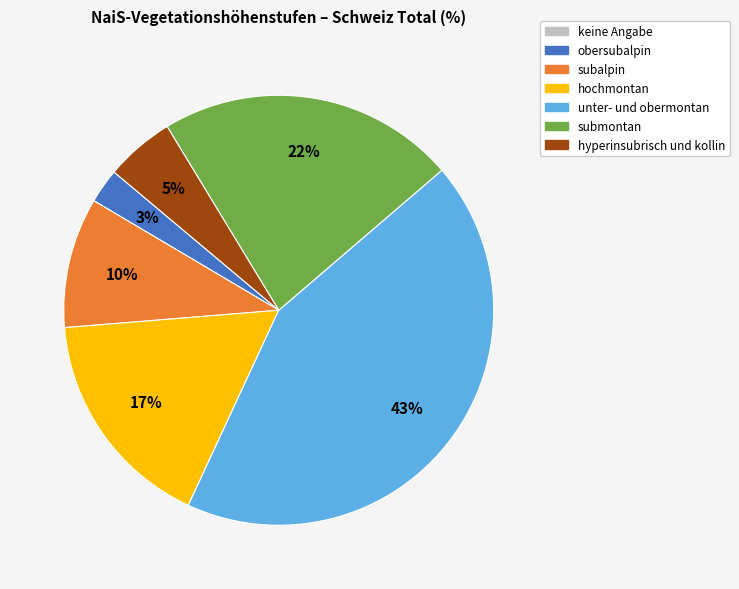

To the nearest percent, what is the difference between the hochmontan and subalpin slice percentages?

7%